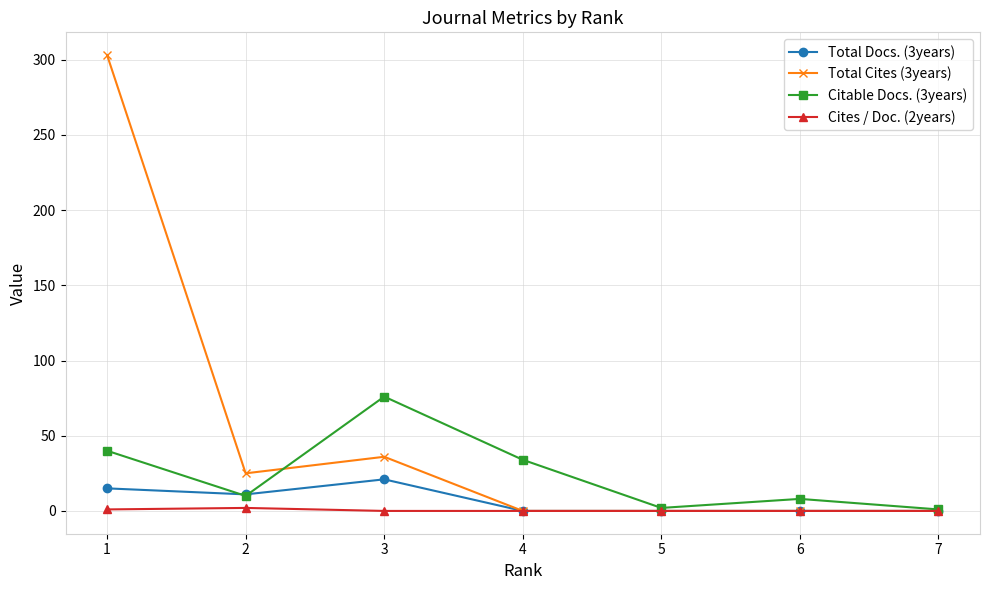

Which series has the largest range (max minus min)?

Total Cites (3years)